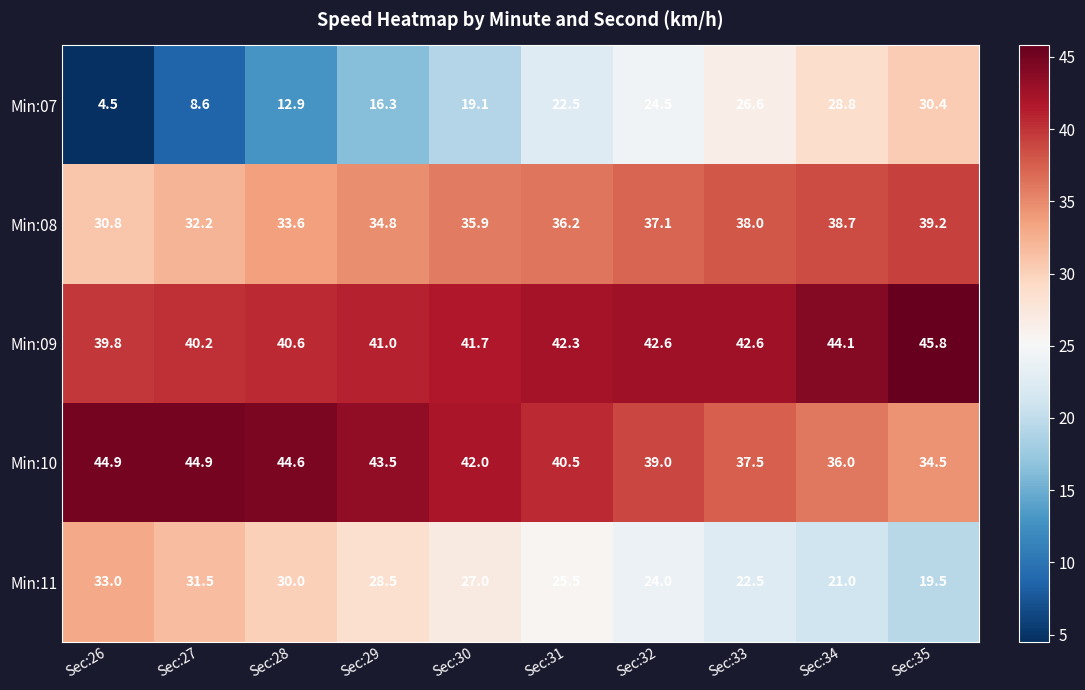

The value of Min:08 at Sec:27 is 7.6. True or false?

False